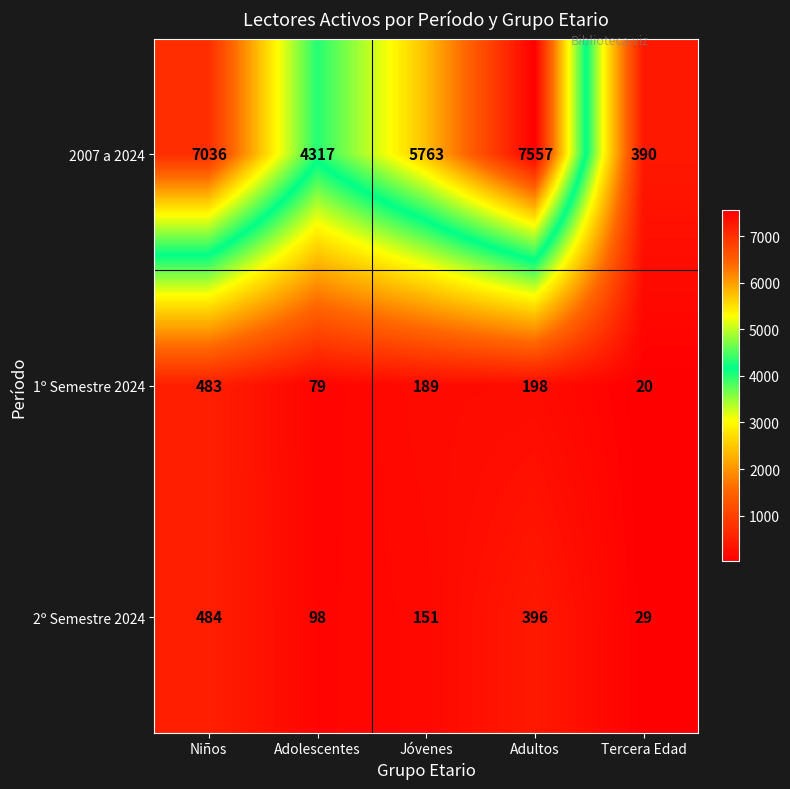

What is the approximate value of 1º Semestre 2024 at Jóvenes, to the nearest 5?

190